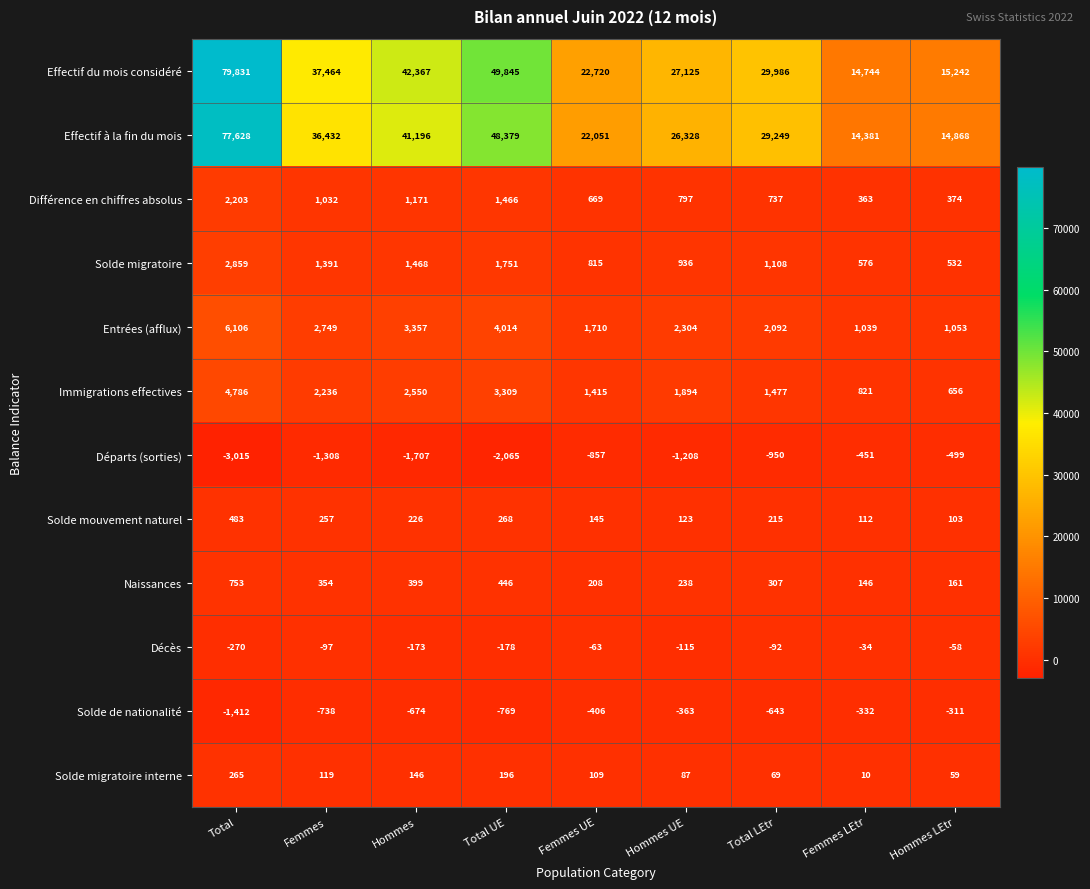

How many categories are shown in the chart?

9